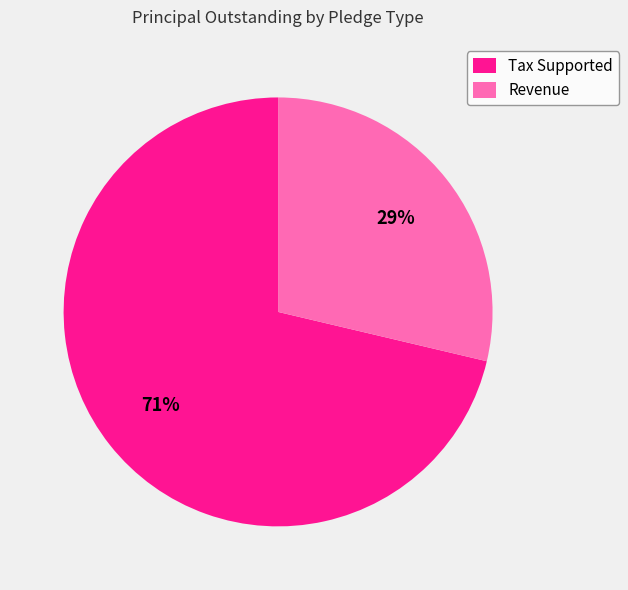

What is the largest slice in the pie chart?

Tax Supported